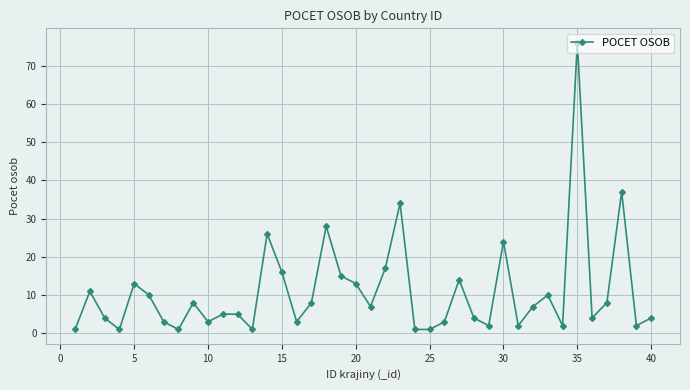

What is the average value?

11